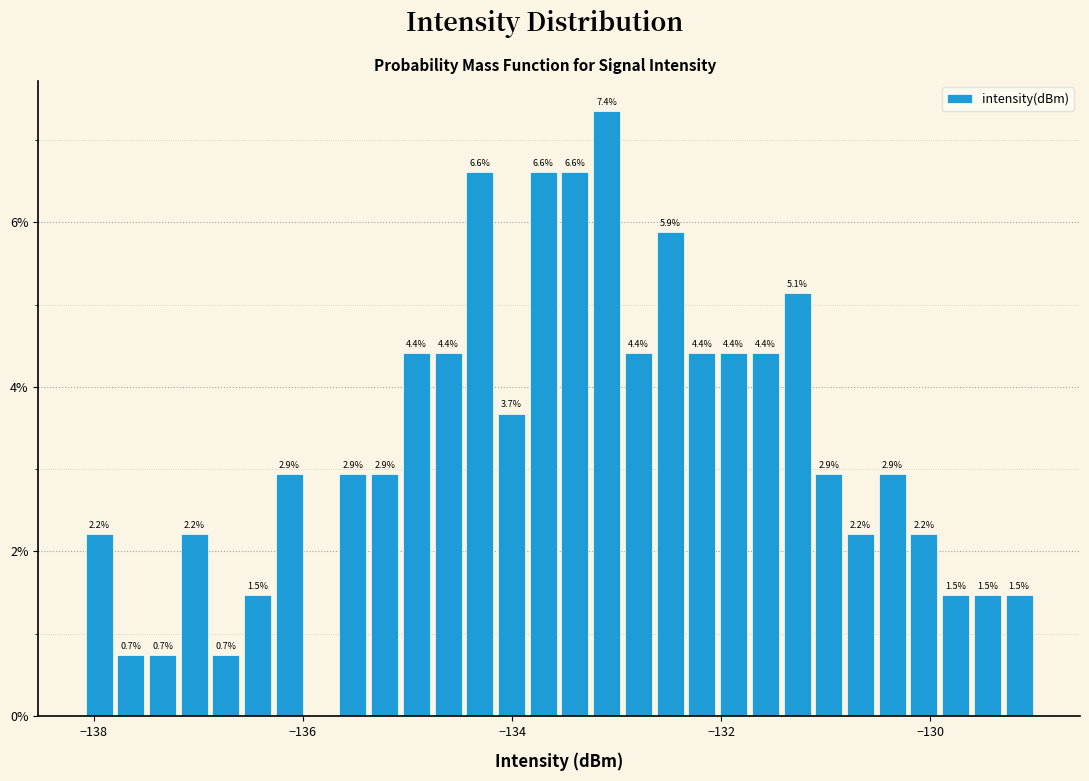

Read against the x-axis, roughly where is the centre of the tallest bar?

-133.0